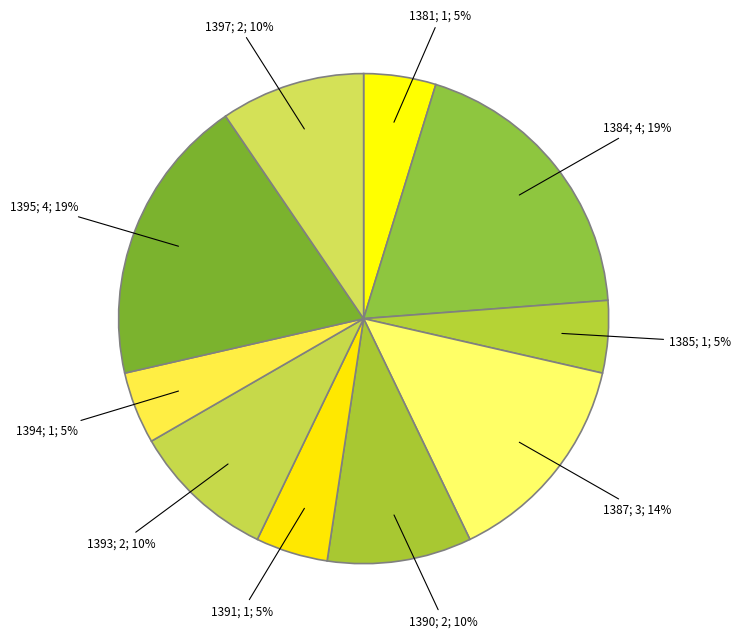

Does any single category account for the majority?

No